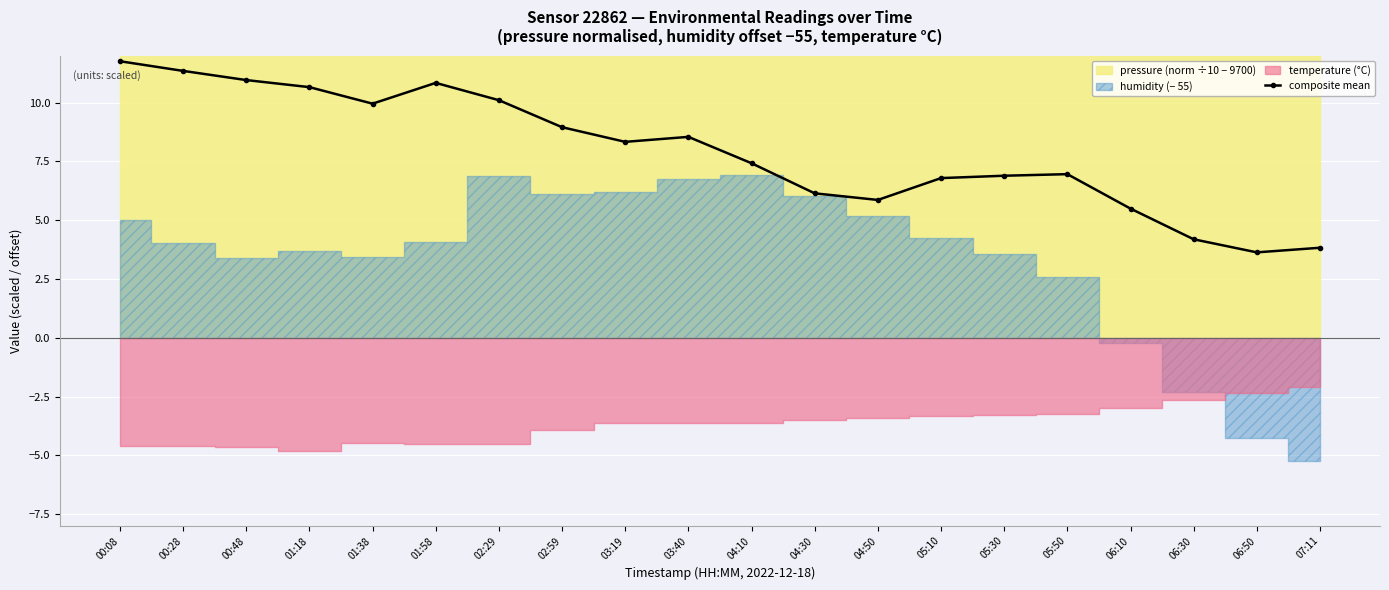

What is the difference between the maximum and second lowest values?

7.9